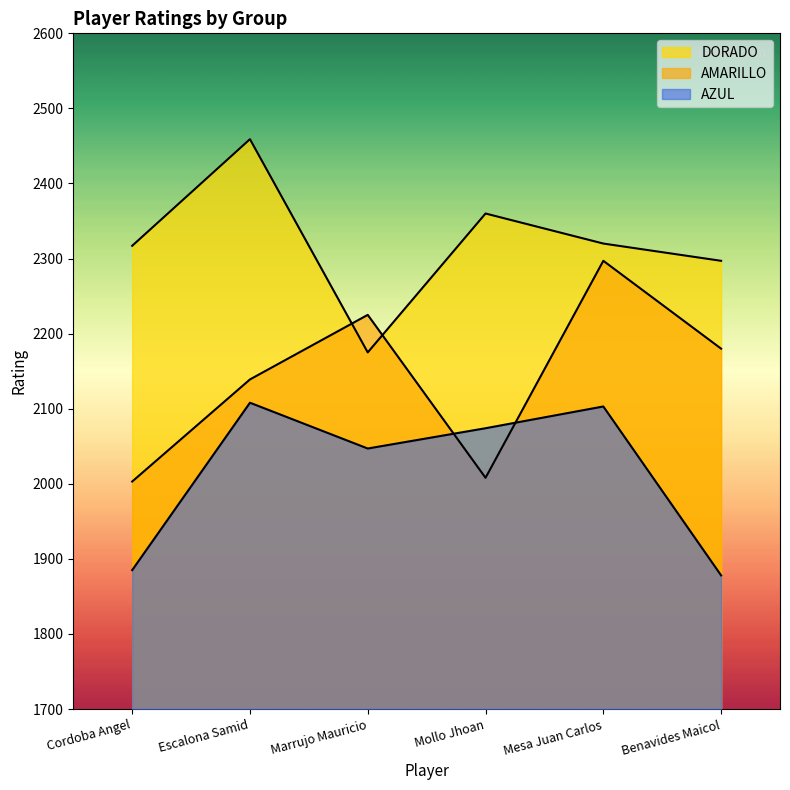

At which label does AZUL reach its peak?

Escalona Samid